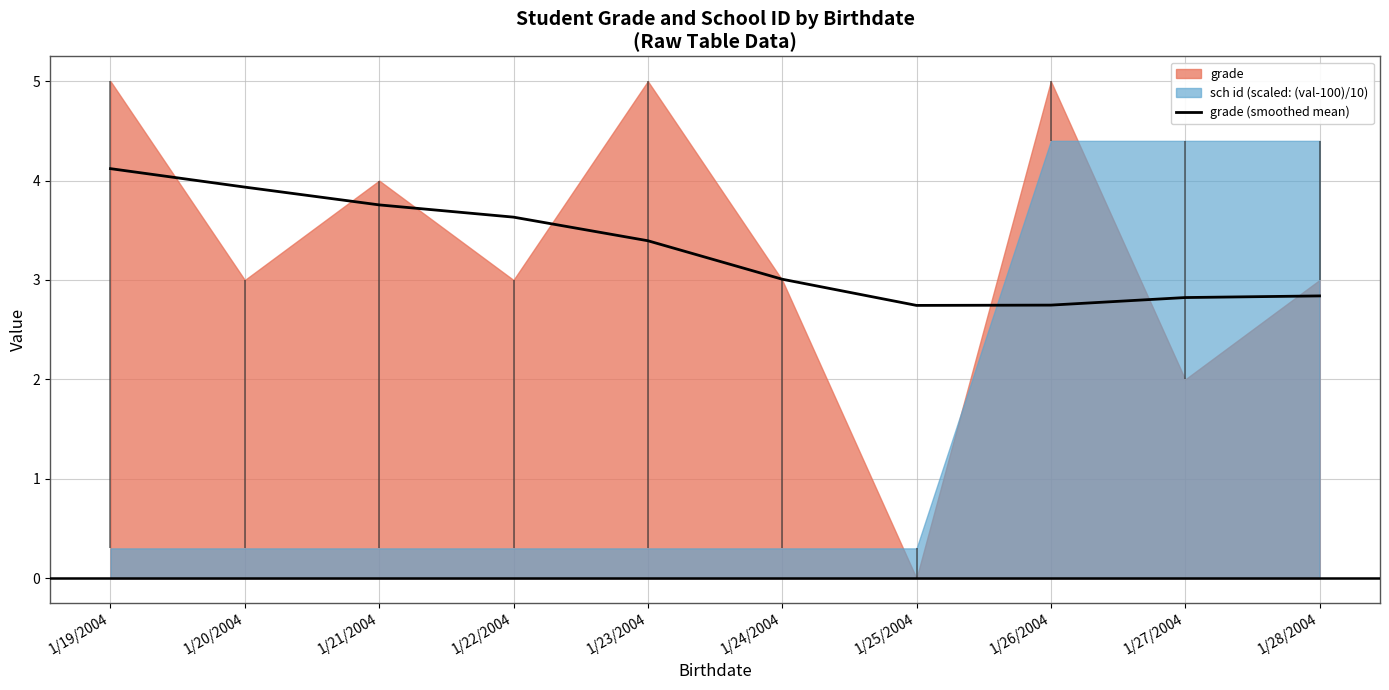

What is the label of the 9th point from the left?

1/27/2004